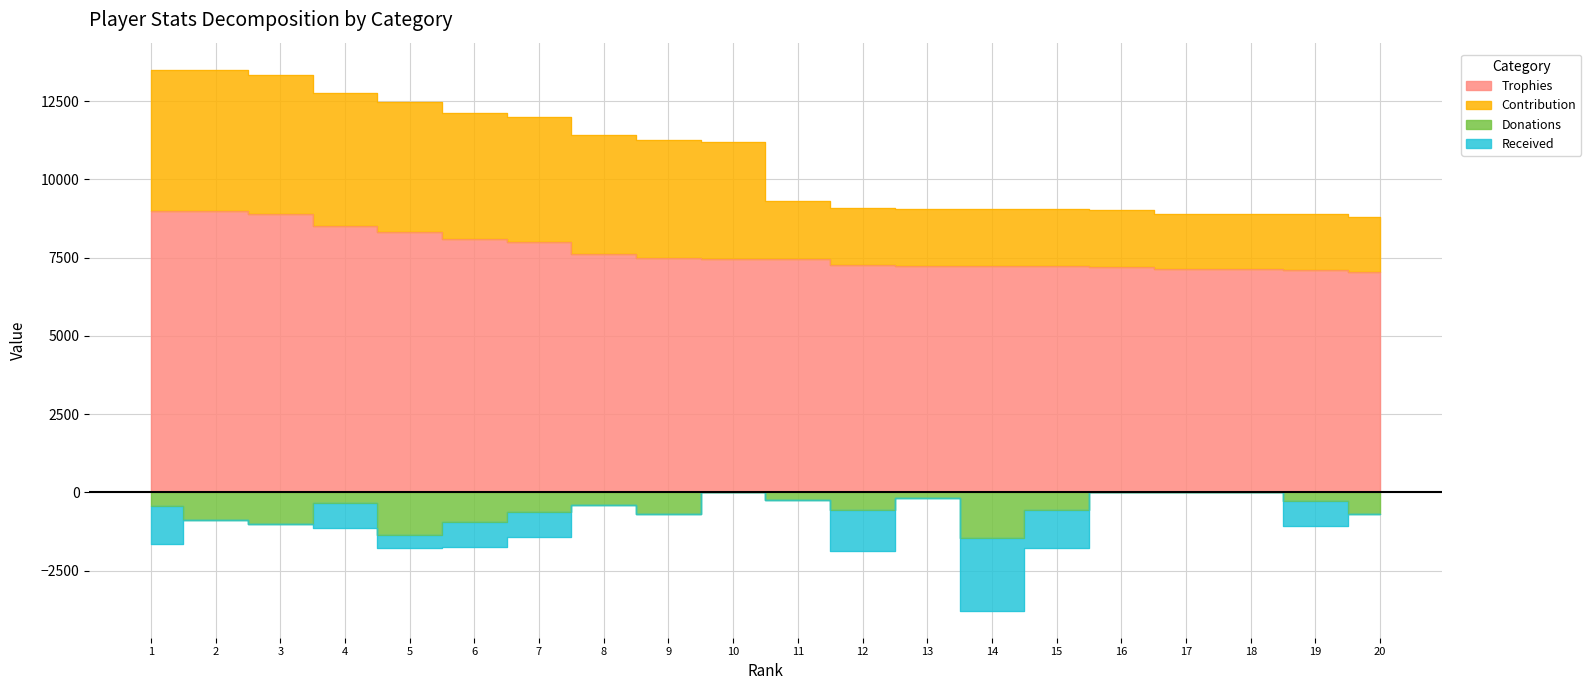

At which category does Donations reach its first local valley?

3